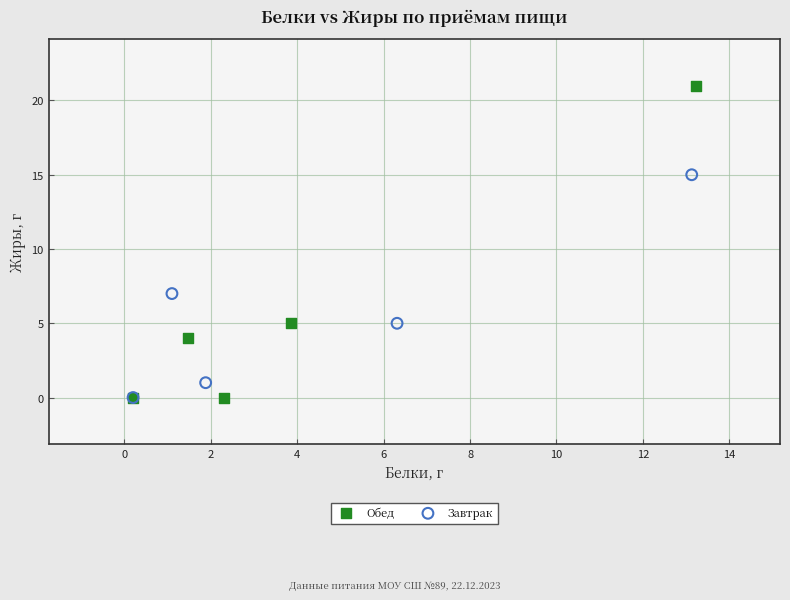

Which series has the largest Y range (max minus min)?

Обед